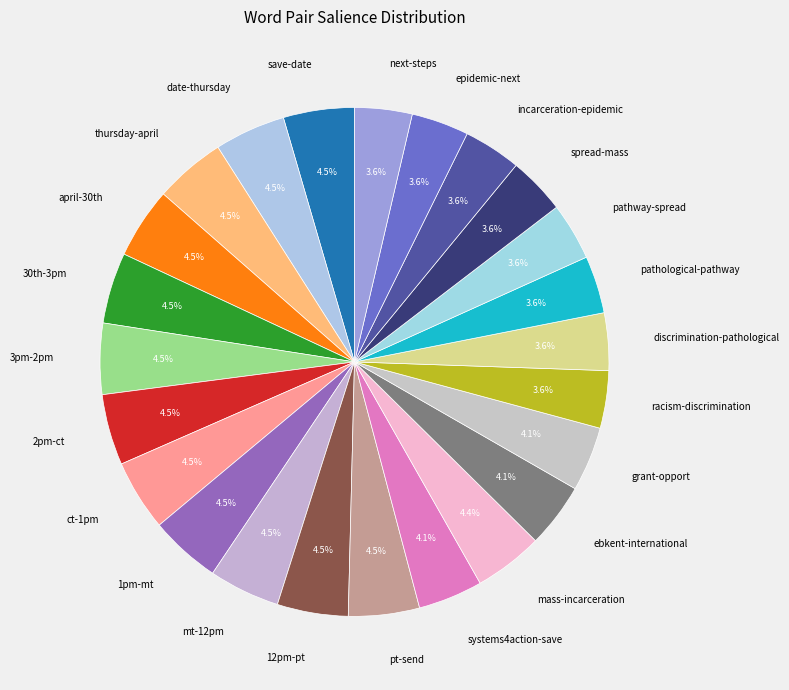

To the nearest percent, what is the combined percentage of incarceration-epidemic and save-date?

8%